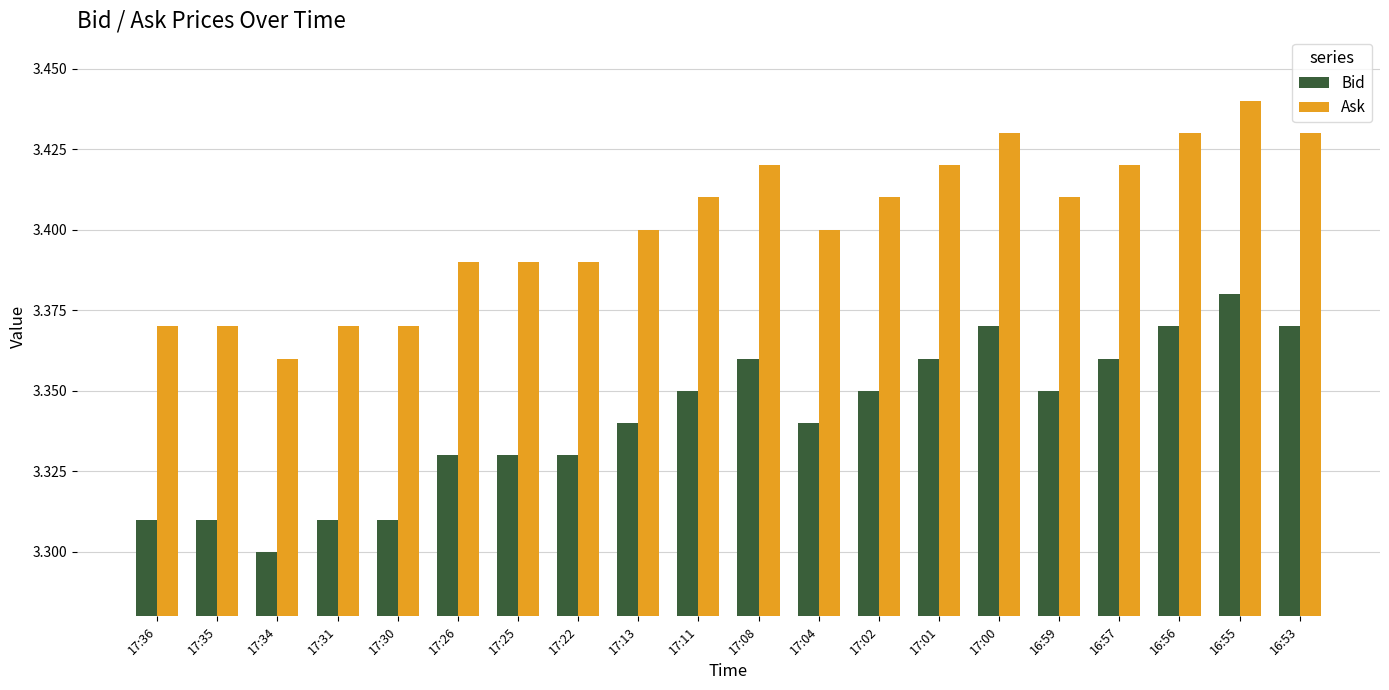

Rank the series by their maximum value, from lowest to highest.

Bid, Ask